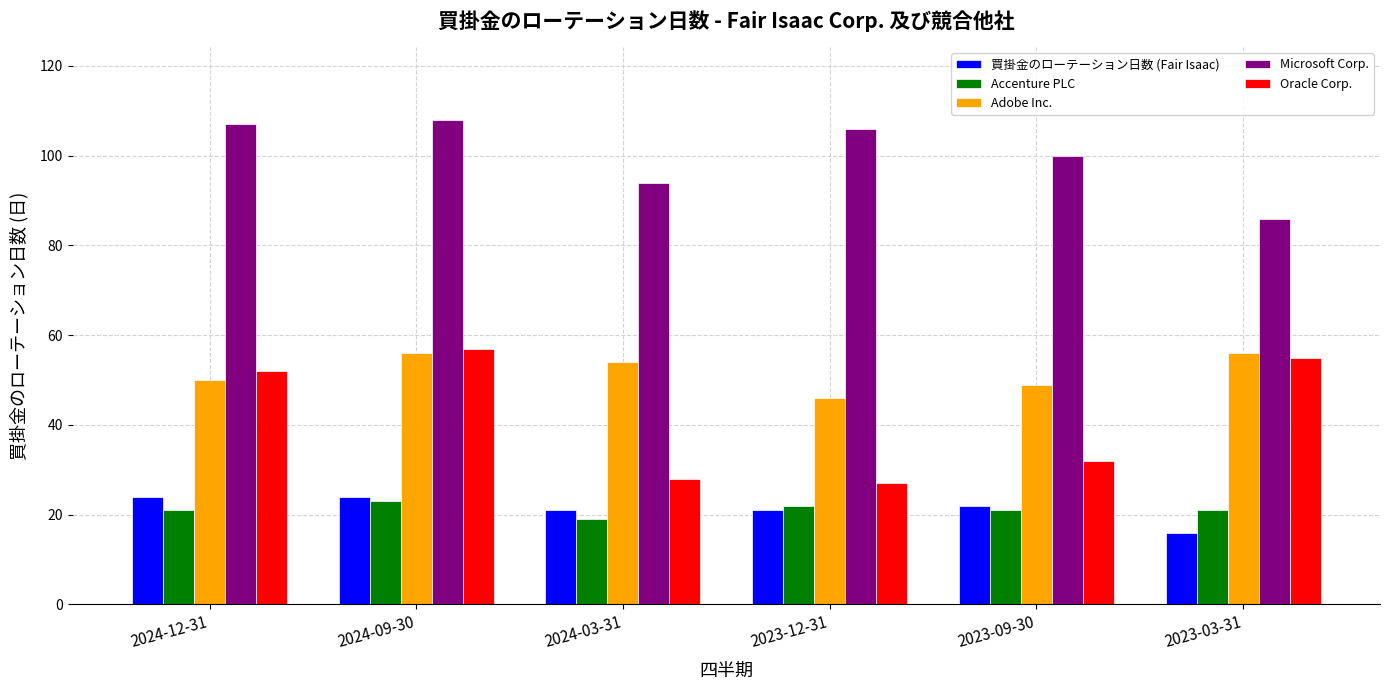

True or false: Adobe Inc. has a value of 11 at 2023-03-31.

False